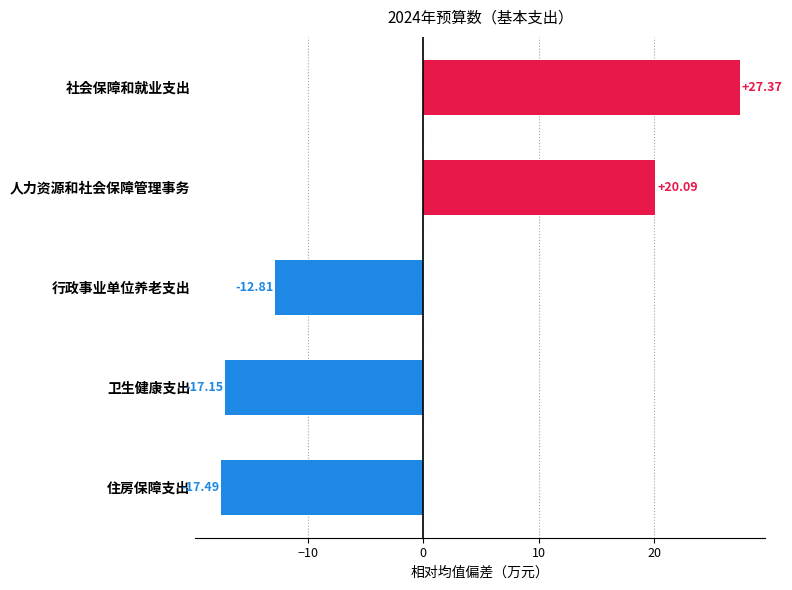

Where is the data nearest to the value 4?

人力资源和社会保障管理事务